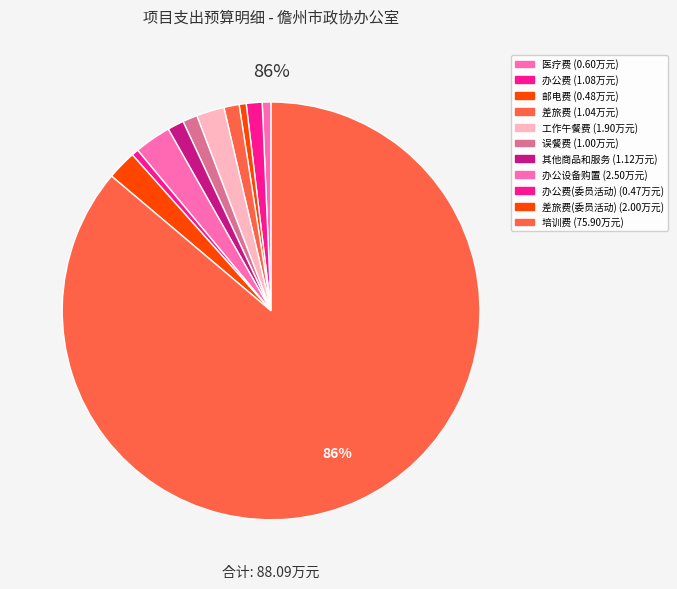

Is it true that 其他商品和服务 is 7% of the pie?

False